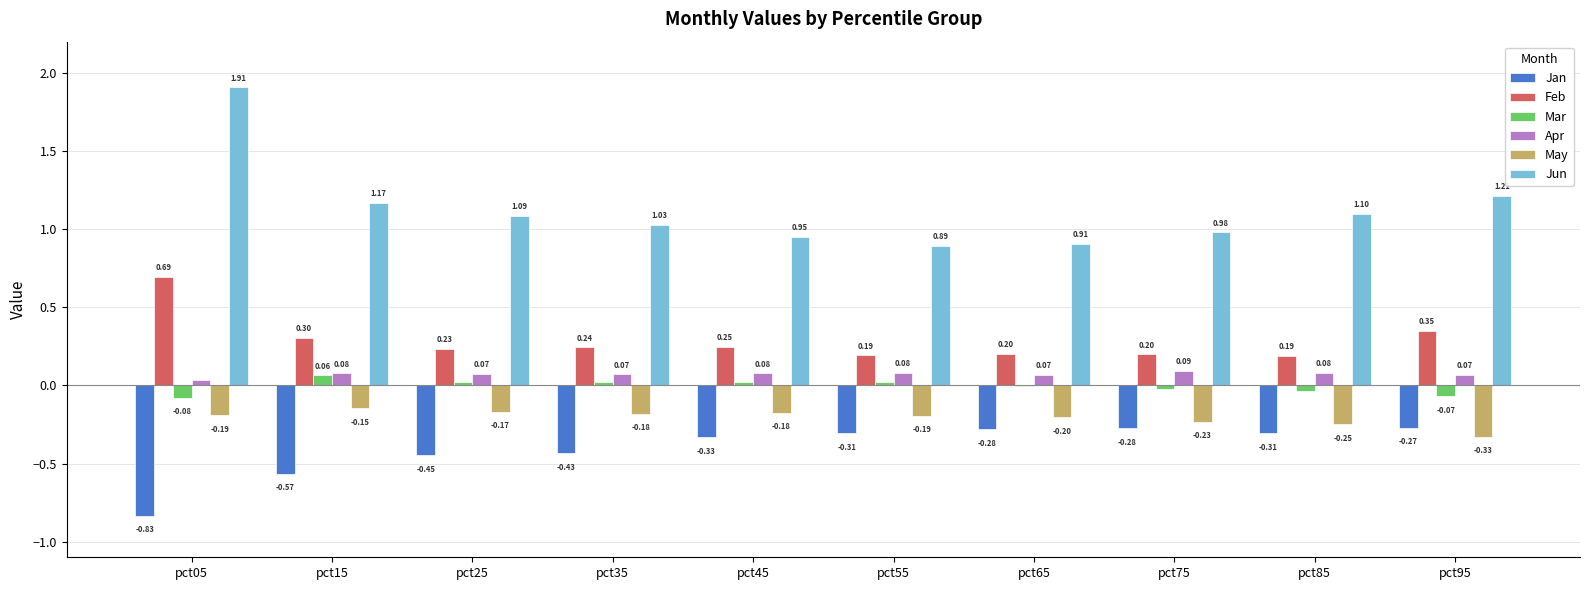

What are all the series names shown in the legend?

Jan, Feb, Mar, Apr, May, Jun